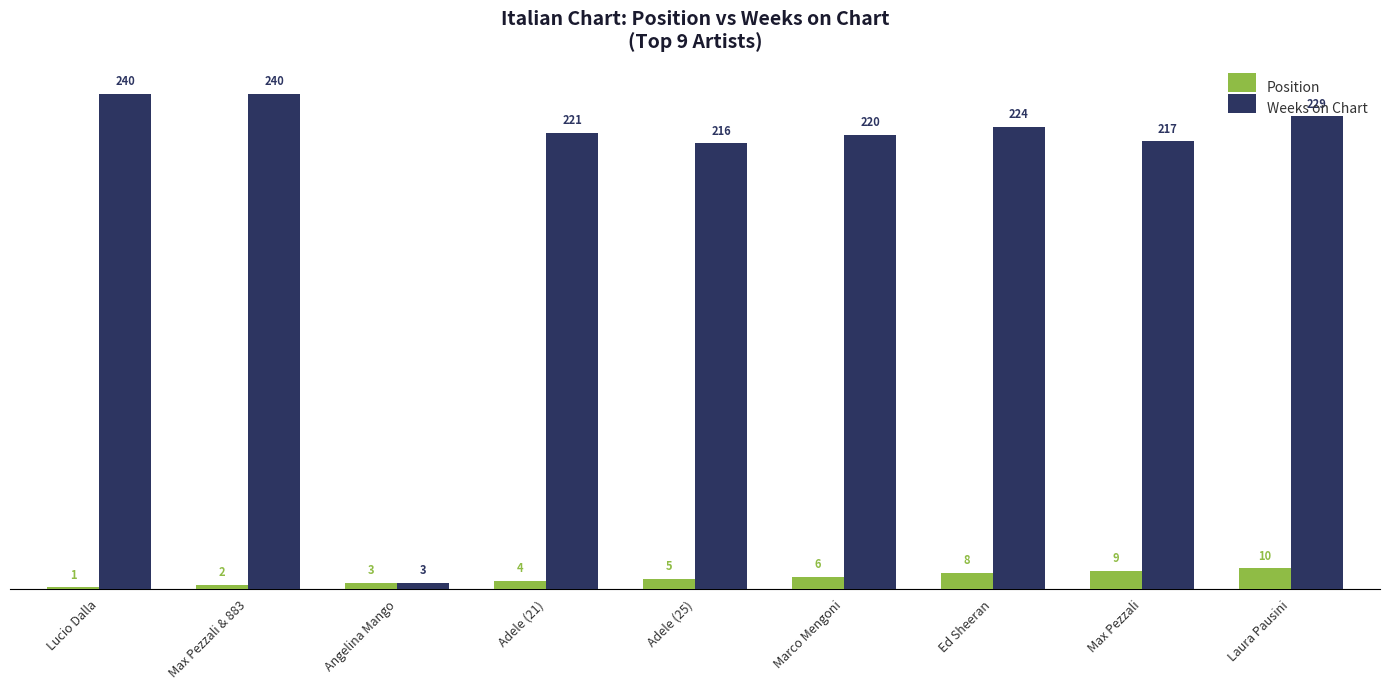

What is the difference between the Weeks on Chart values at Adele (21) and Lucio Dalla?

19